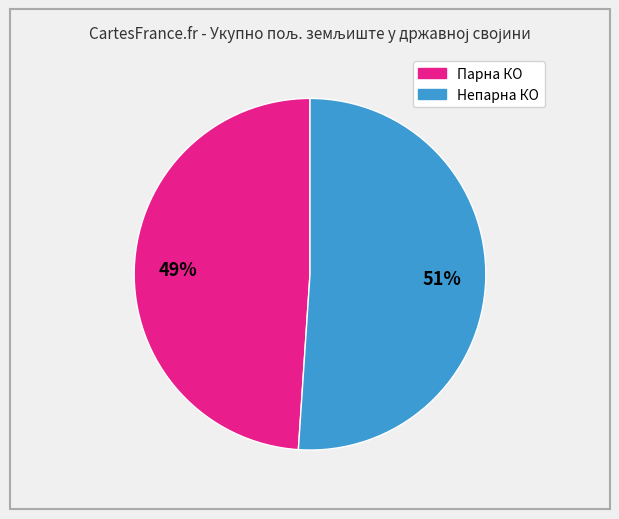

To the nearest percent, what is the average slice percentage?

50%